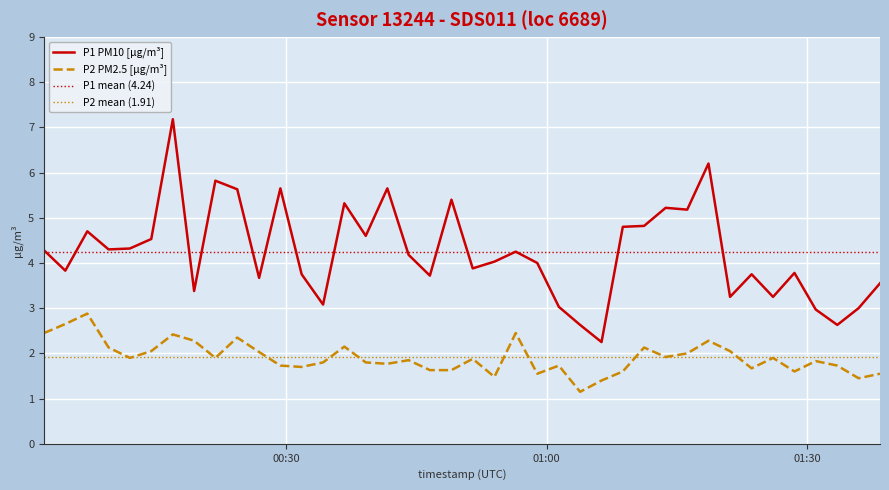

True or false: P1 (PM10) and P2 (PM2.5) cross at least once.

False